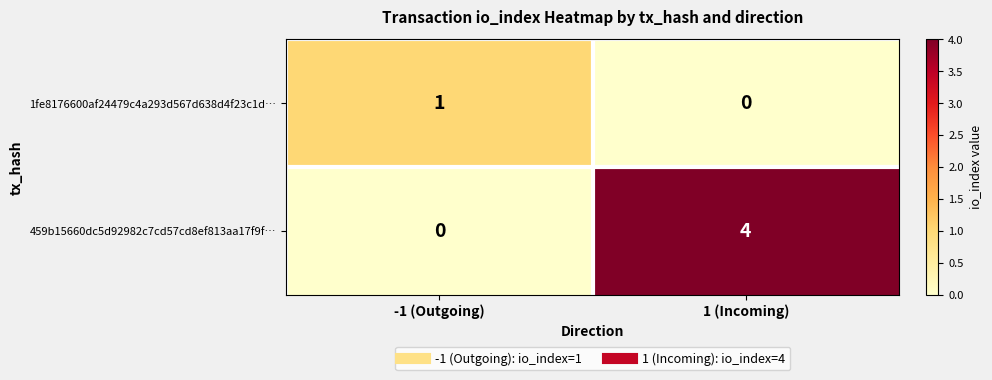

How many categories are shown in the chart?

2